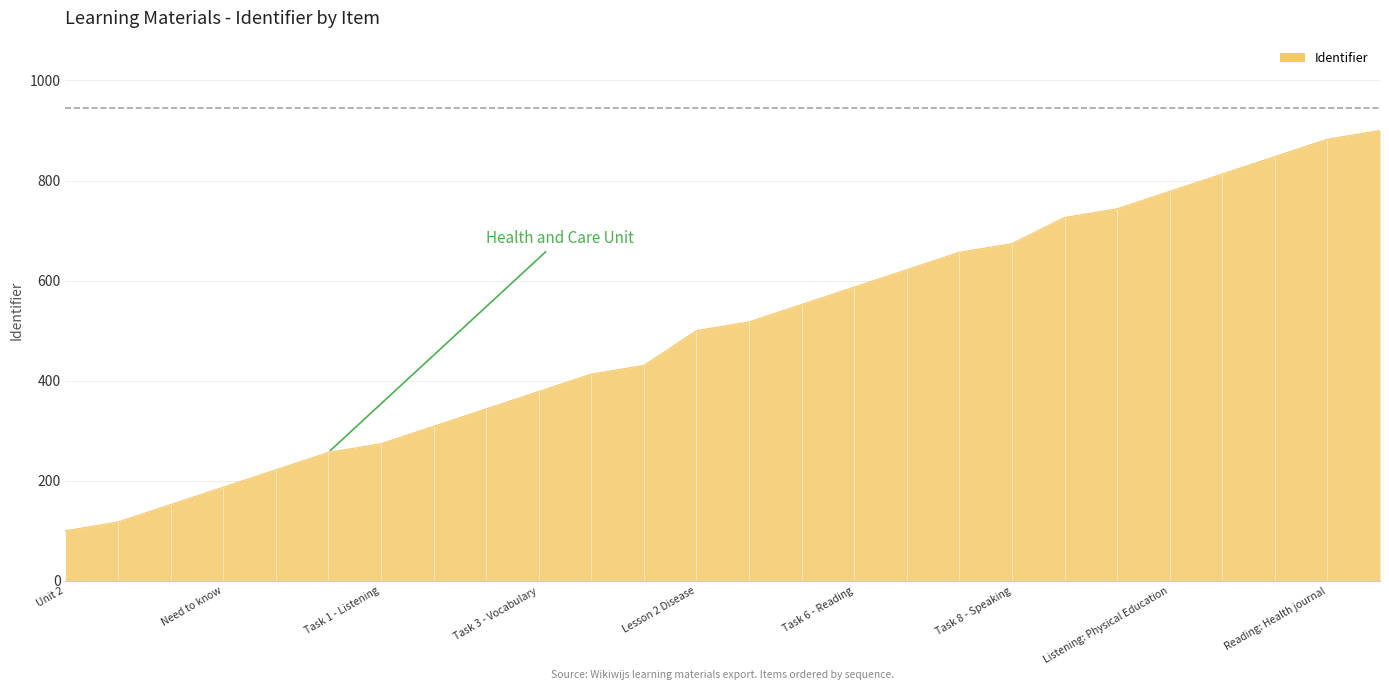

What is the greatest value displayed?

900.0